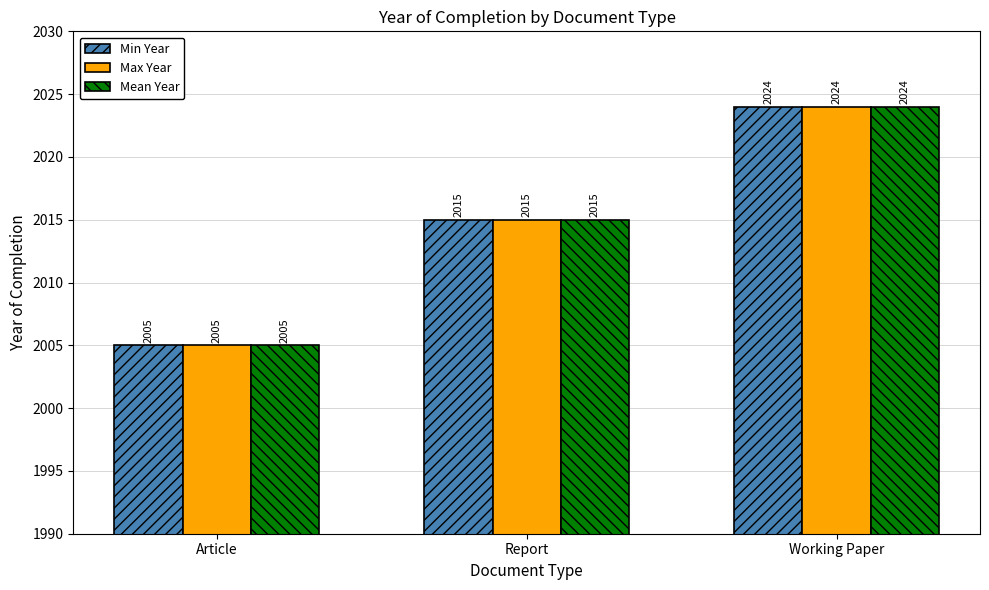

At how many categories does at least one series exceed 2009?

2